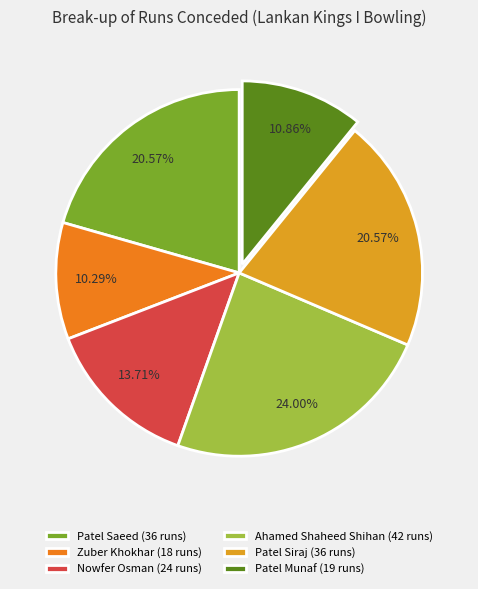

Which slice is the largest?

Ahamed Shaheed Shihan